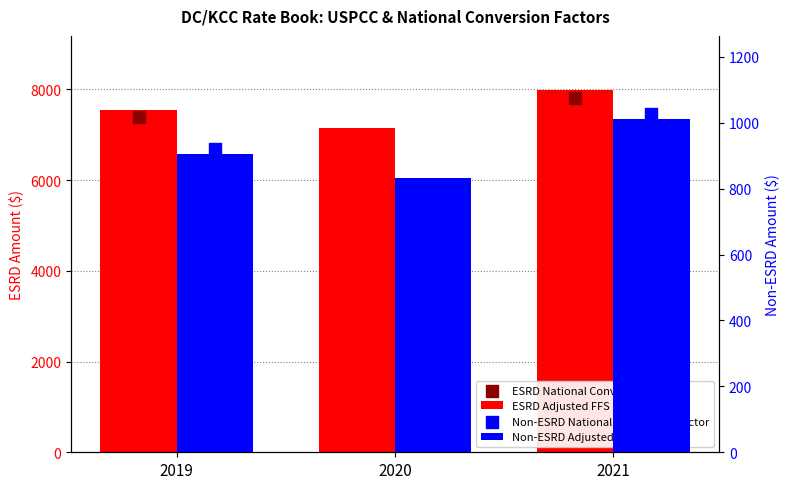

Which series has the widest spread of Y values?

ESRD Adjusted FFS USPCC